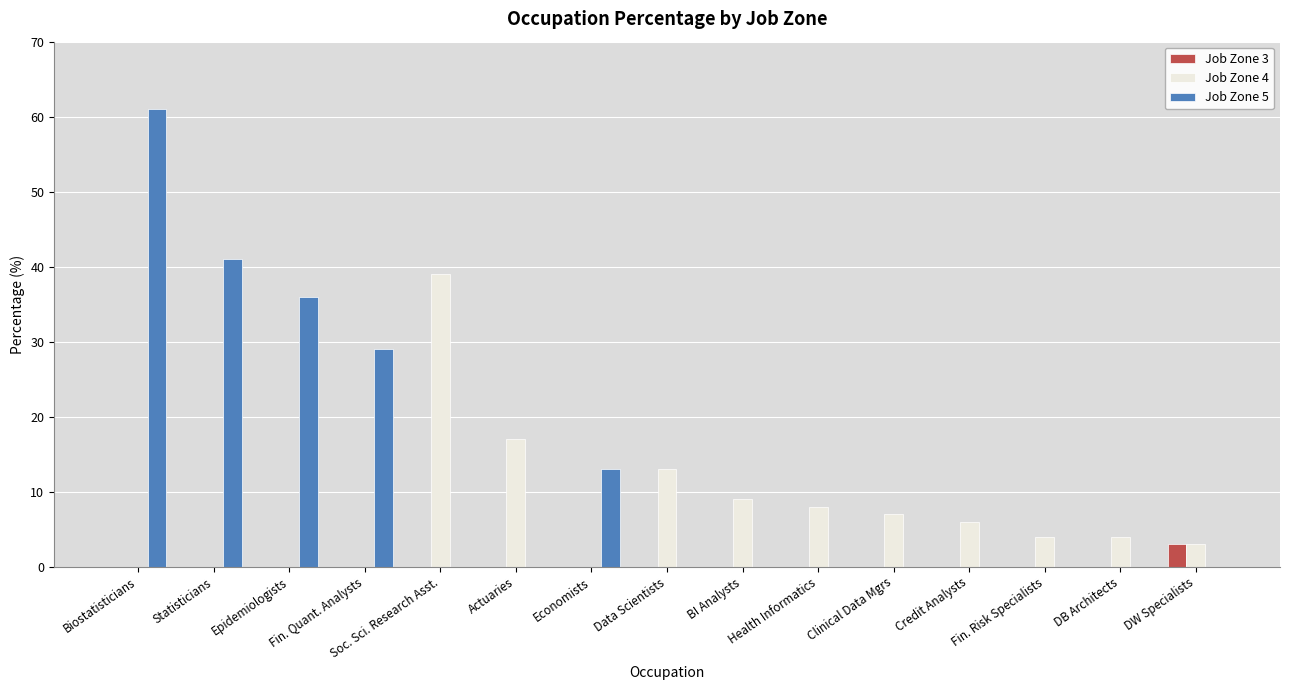

Reading left to right, transcribe all the data shown in this chart.

Job Zone 3: Biostatisticians=0	Statisticians=0	Epidemiologists=0	Fin. Quant. Analysts=0	Soc. Sci. Research Asst.=0	Actuaries=0	Economists=0	Data Scientists=0	BI Analysts=0	Health Informatics=0	Clinical Data Mgrs=0	Credit Analysts=0	Fin. Risk Specialists=0	DB Architects=0	DW Specialists=3
Job Zone 4: Biostatisticians=0	Statisticians=0	Epidemiologists=0	Fin. Quant. Analysts=0	Soc. Sci. Research Asst.=39	Actuaries=17	Economists=0	Data Scientists=13	BI Analysts=9	Health Informatics=8	Clinical Data Mgrs=7	Credit Analysts=6	Fin. Risk Specialists=4	DB Architects=4	DW Specialists=3
Job Zone 5: Biostatisticians=61	Statisticians=41	Epidemiologists=36	Fin. Quant. Analysts=29	Soc. Sci. Research Asst.=0	Actuaries=0	Economists=13	Data Scientists=0	BI Analysts=0	Health Informatics=0	Clinical Data Mgrs=0	Credit Analysts=0	Fin. Risk Specialists=0	DB Architects=0	DW Specialists=0